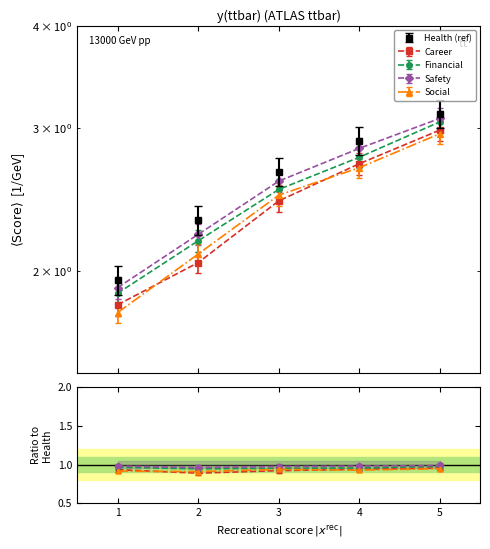

Between 3 and 5, which series saw the biggest shift?

Financial